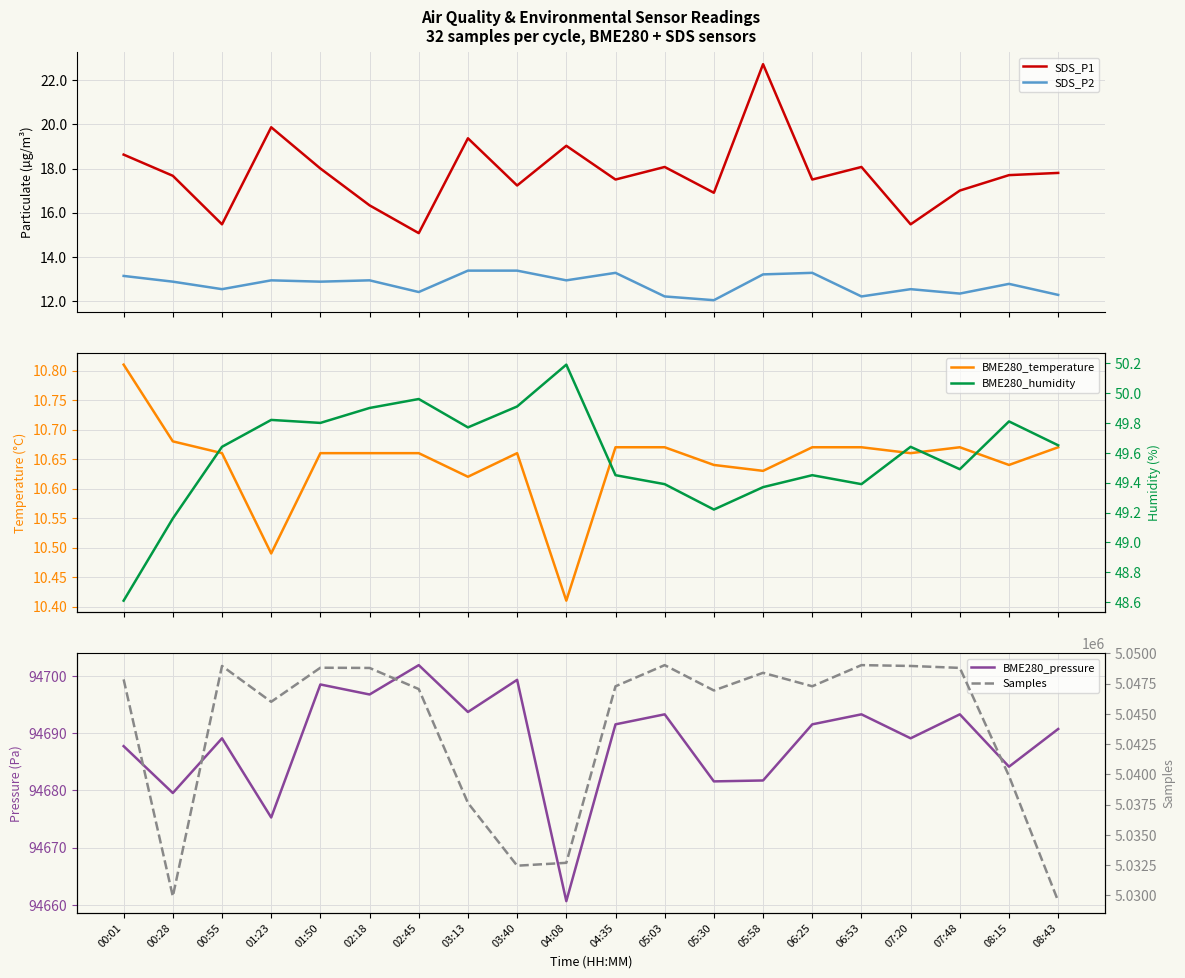

Between 05:58 and 06:25, which series saw the biggest shift?

Samples